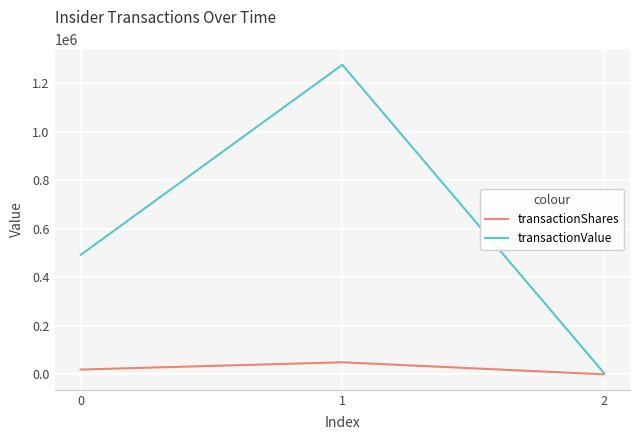

Rank the categories by transactionShares value from highest to lowest.

1, 0, 2